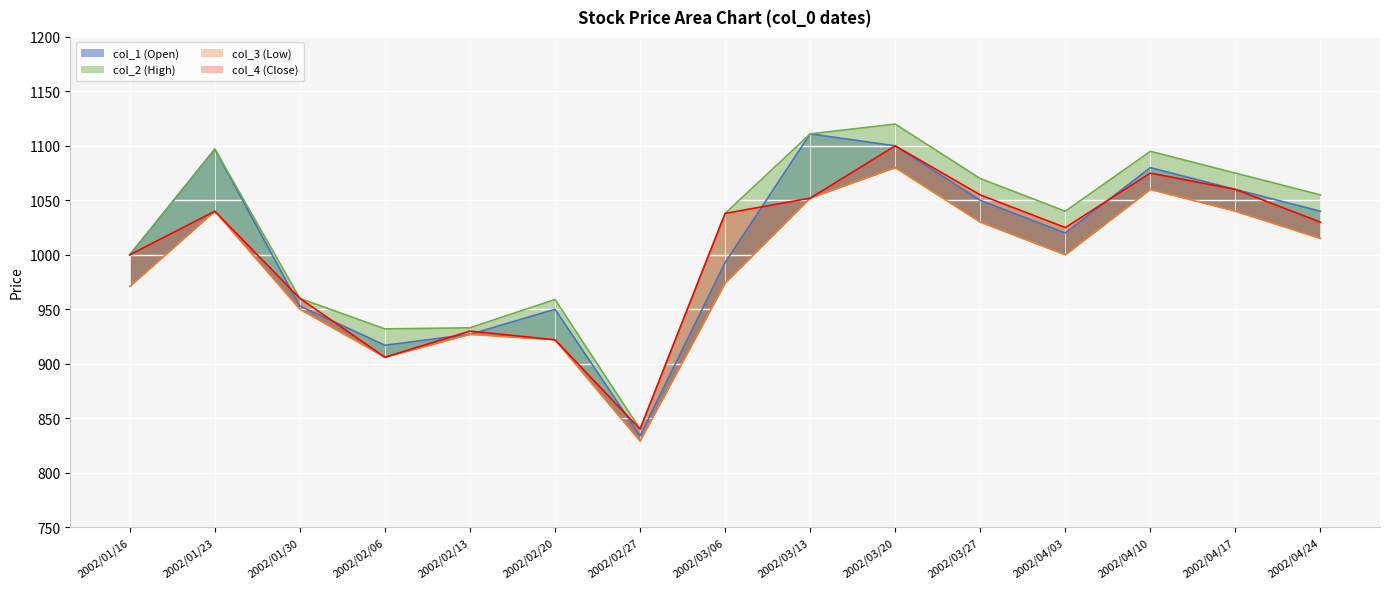

True or false: col_1 (Open) and col_3 (Low) cross at least once.

False